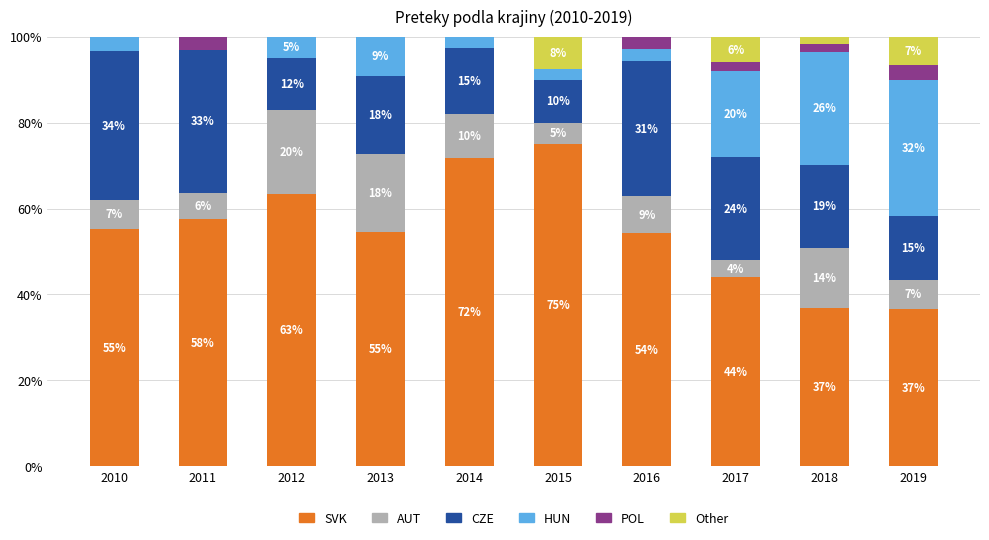

What is the total value across all series at 2015?

100.0